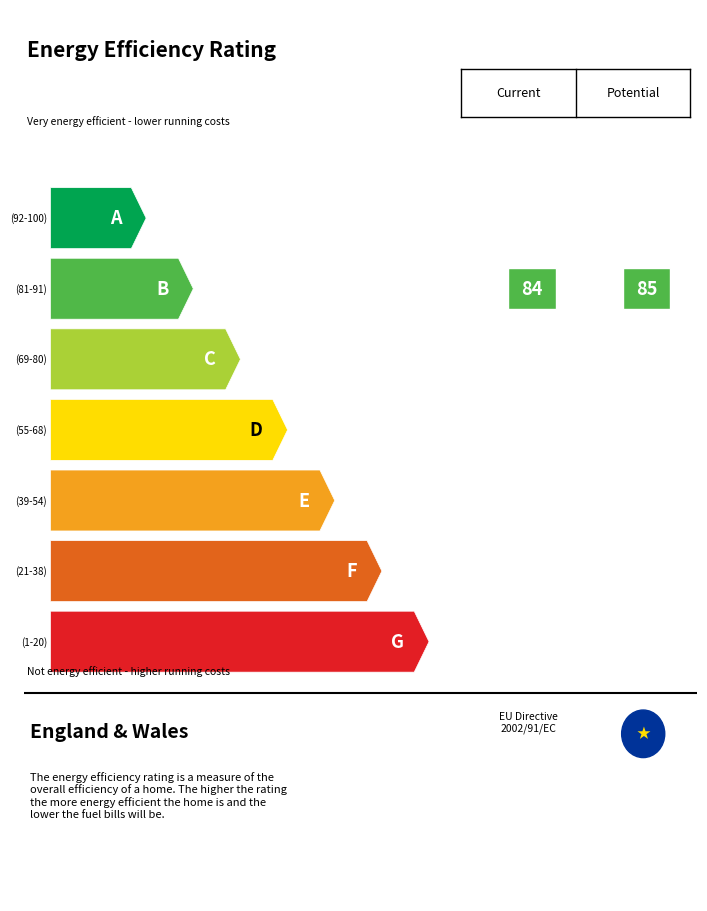

True or false: SDS_P2 and SDS_P1 cross at least once.

False